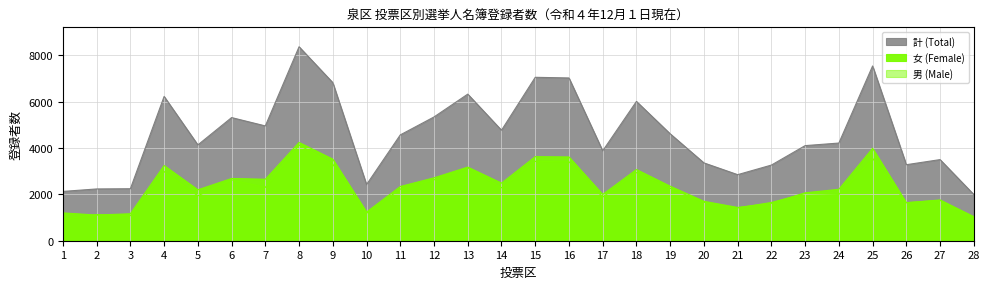

What are all the series names shown in the legend?

計 (Total), 男 (Male), 女 (Female)